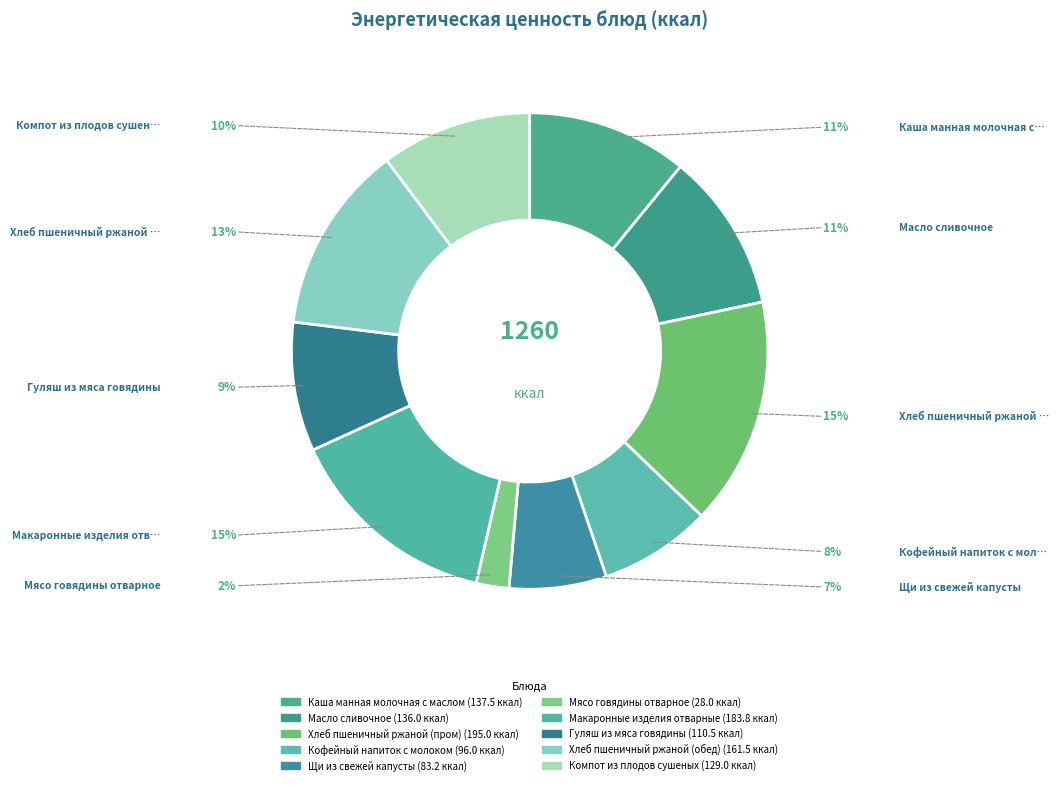

What percentage is the Хлеб пшеничный ржаной (пром) slice, to the nearest percent?

15%